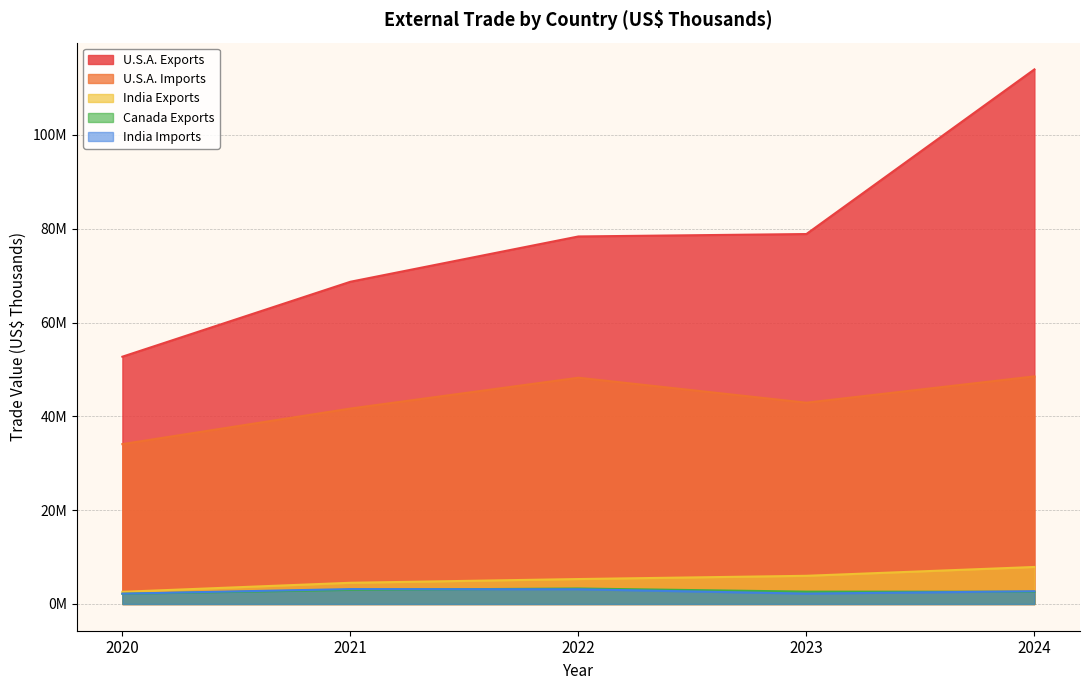

True or false: Canada Exports and U.S.A. Imports intersect in this chart.

False